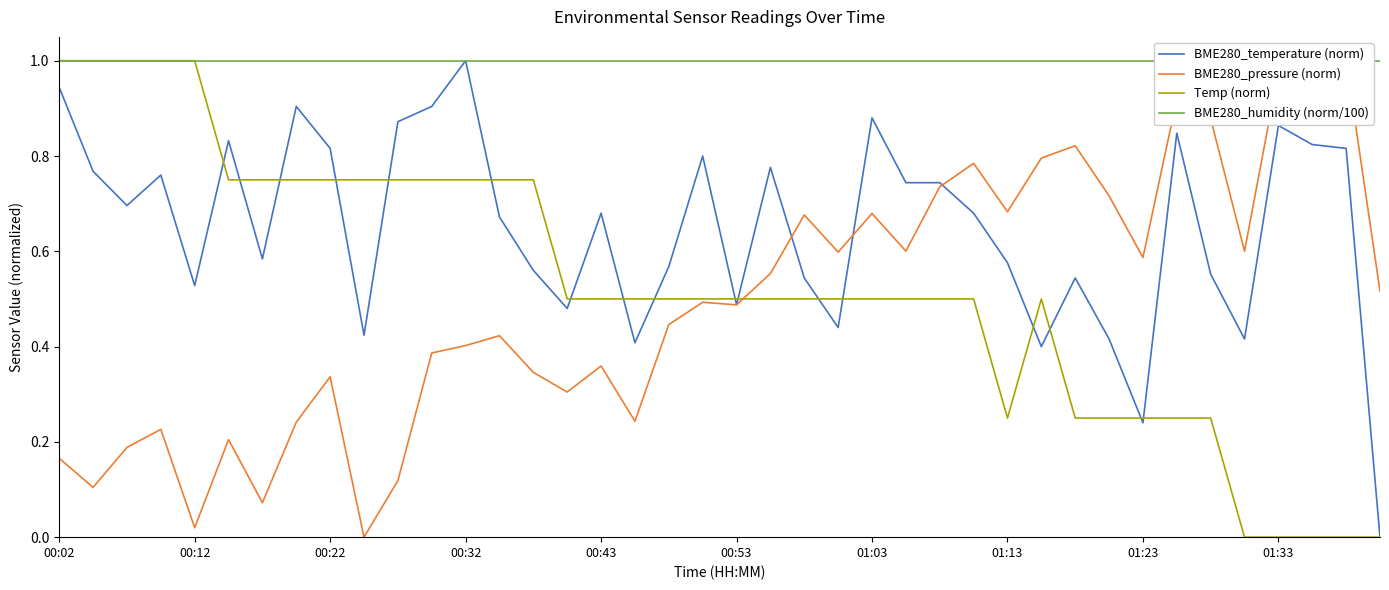

True or false: BME280_temperature (norm) has a value of 1.3 at 01:03.

False